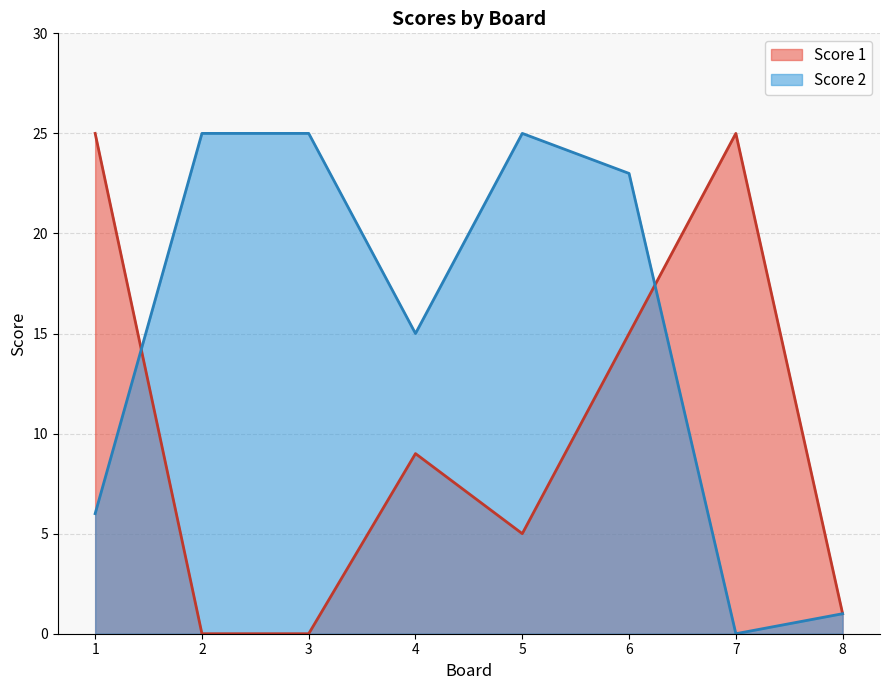

Reading right to left, transcribe all the data shown in this chart.

Score 1: 1	25	15	5	9	0	0	25
Score 2: 1	0	23	25	15	25	25	6